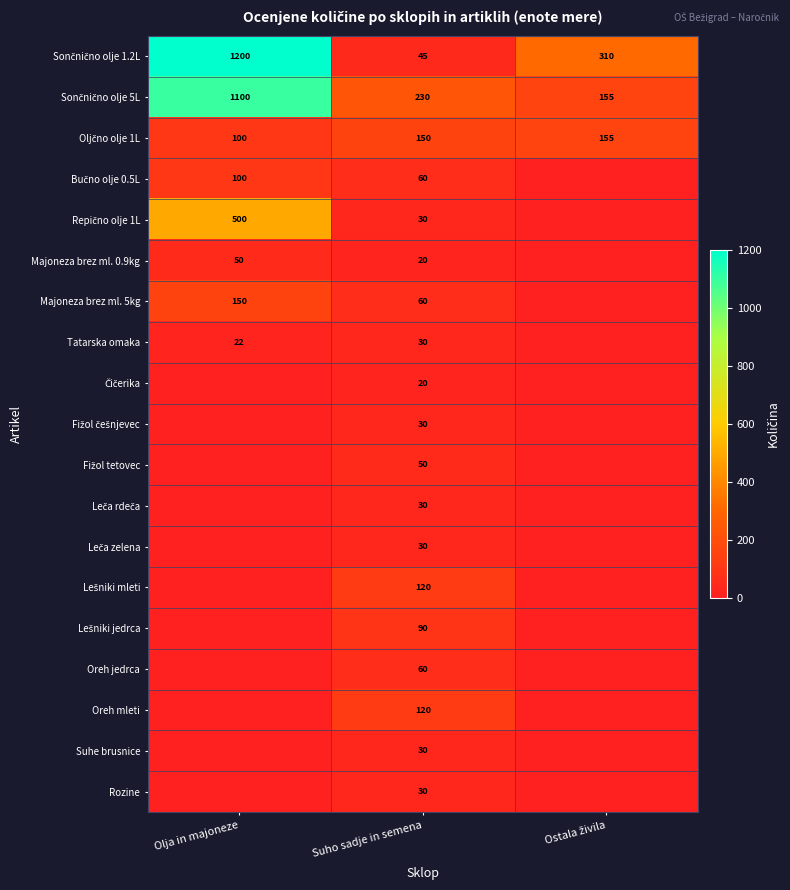

What is the greatest value displayed?

1200